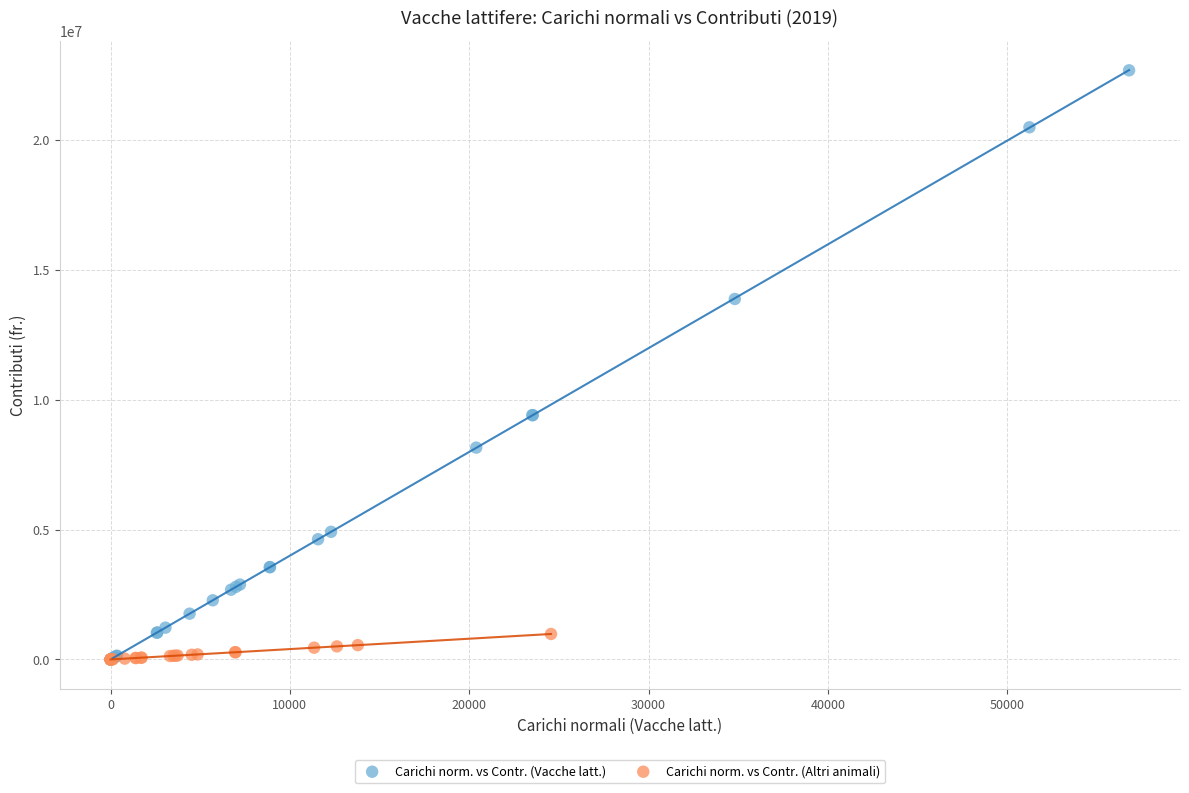

Which series contains the highest Y value?

Carichi norm. vs Contr. (Vacche latt.)